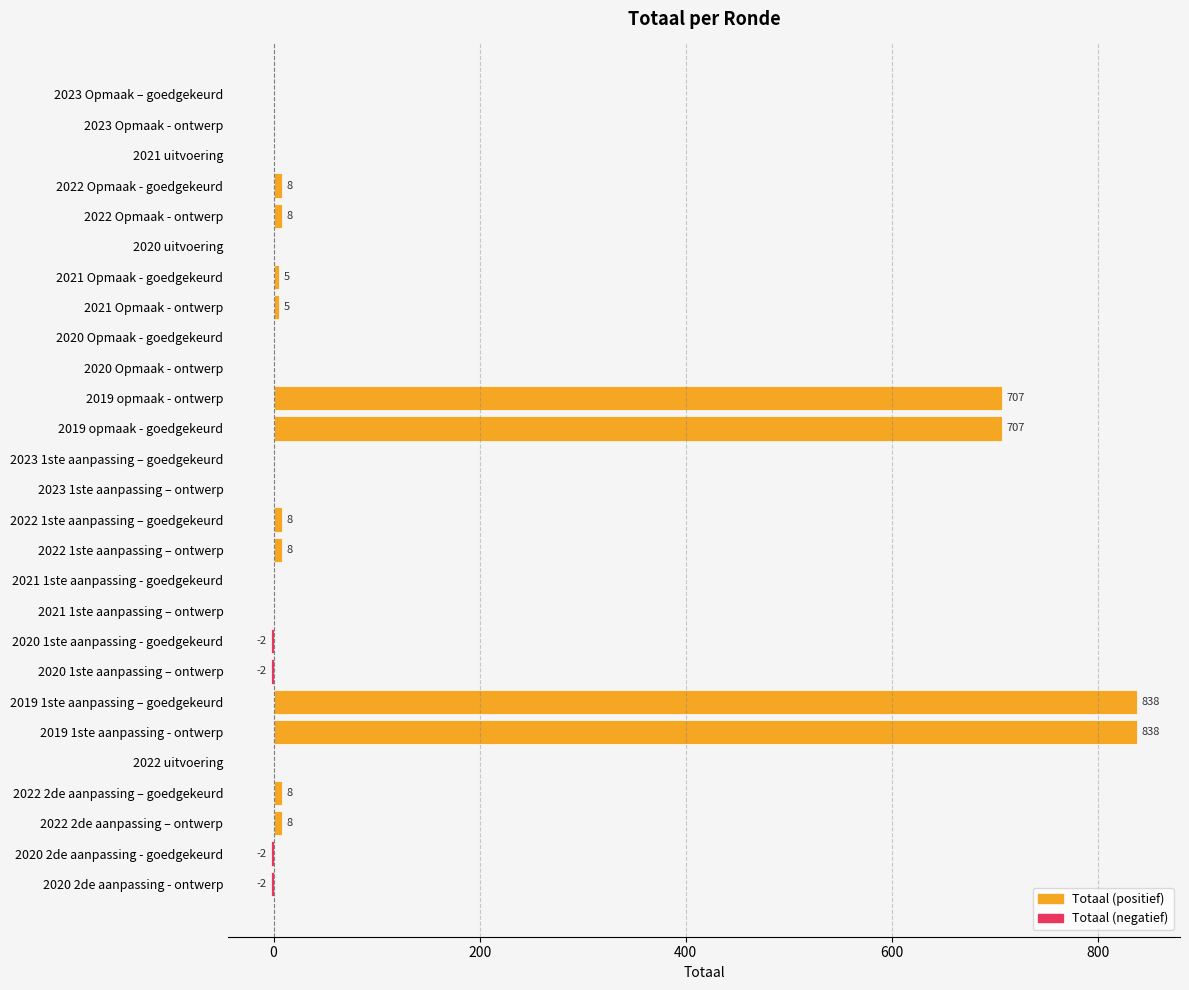

Are the bars horizontal?

Yes